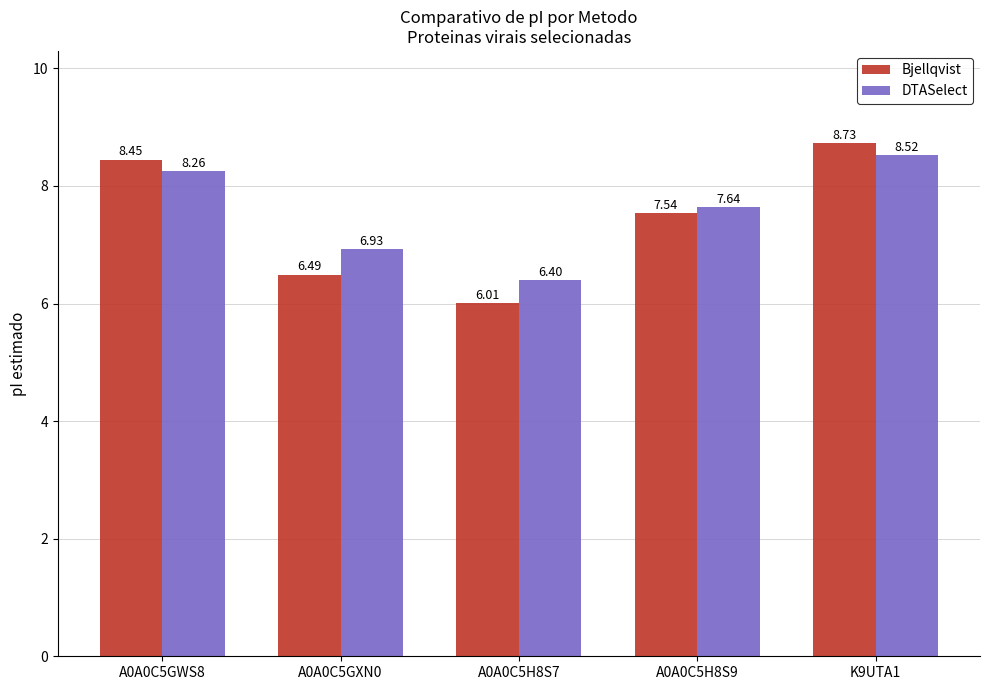

Is it true that Bjellqvist equals 1.6 at A0A0C5GXN0?

False